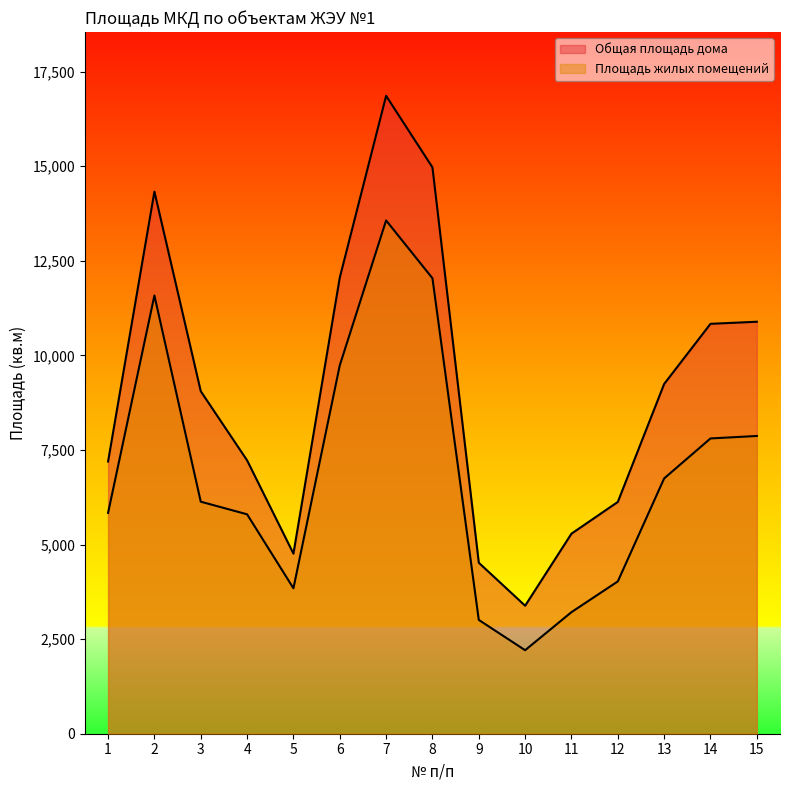

What is the approximate value of Площадь жилых помещений at 1?

5836.3